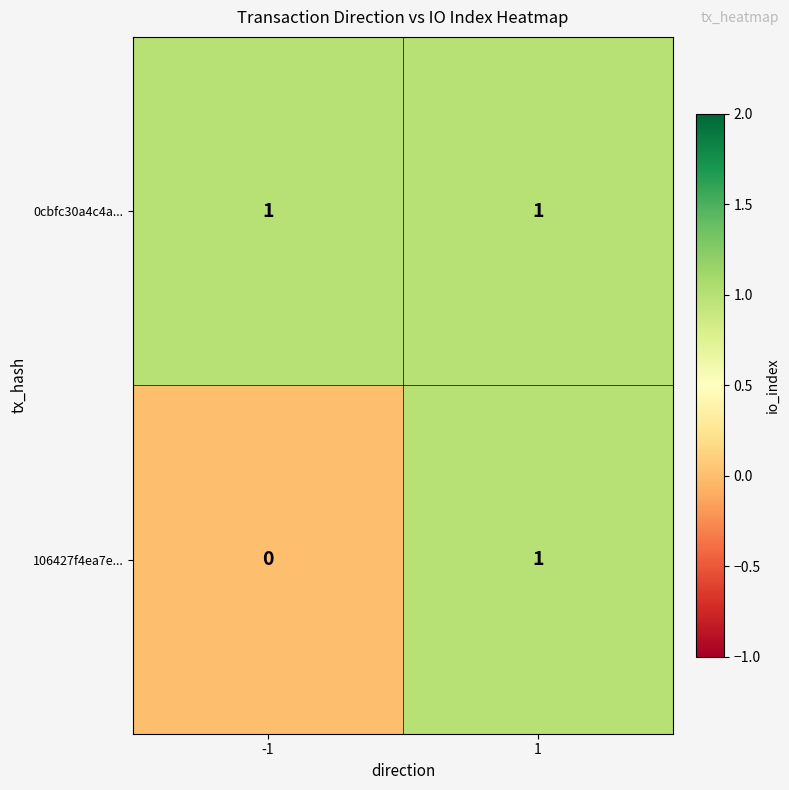

Rank the series at -1 from highest to lowest value.

0cbfc30a4c4a..., 106427f4ea7e...